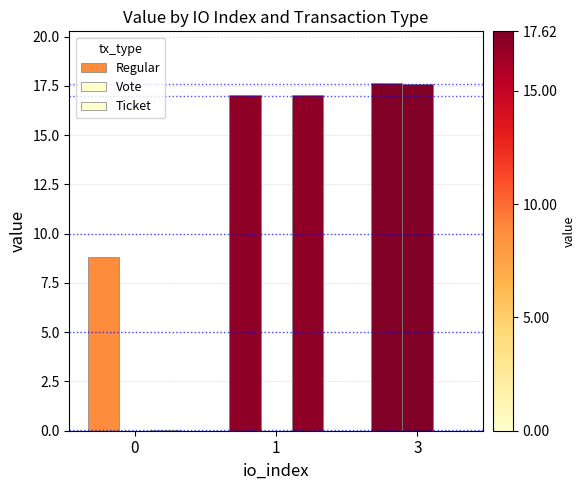

Are the bars grouped side by side (vs. stacked)?

Yes